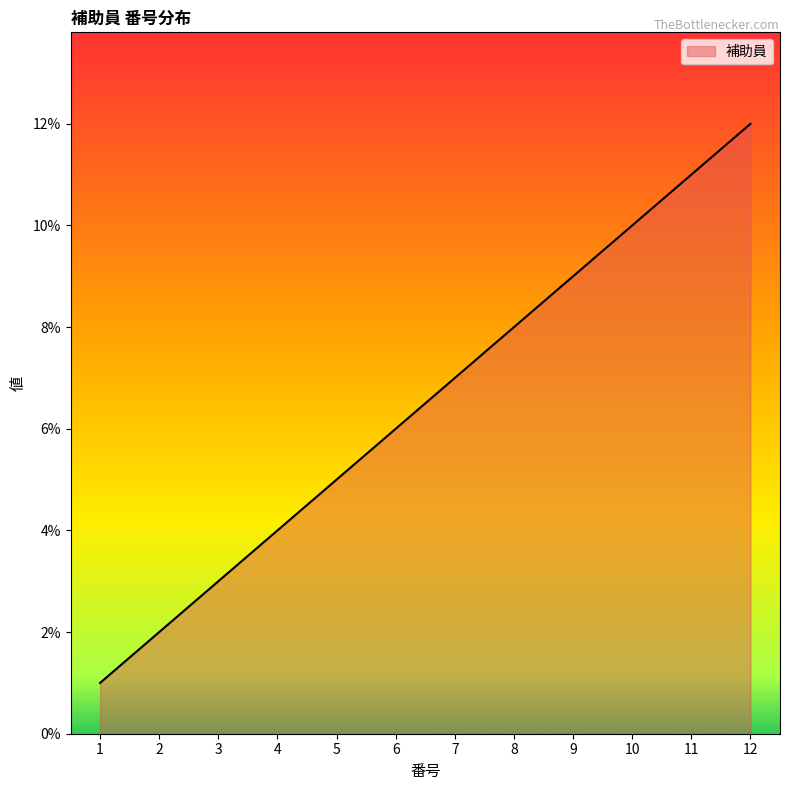

Is it true that the value at 8 is 5?

False